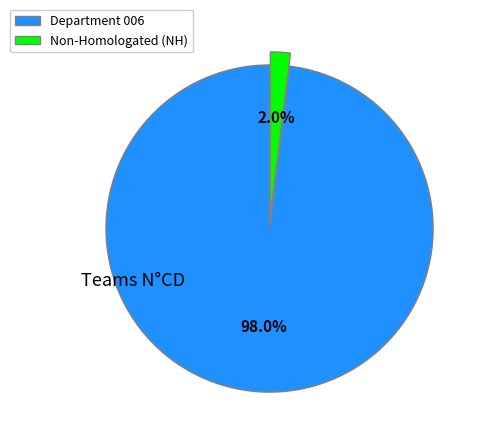

Between Non-Homologated (NH) and Department 006, which is larger?

Department 006